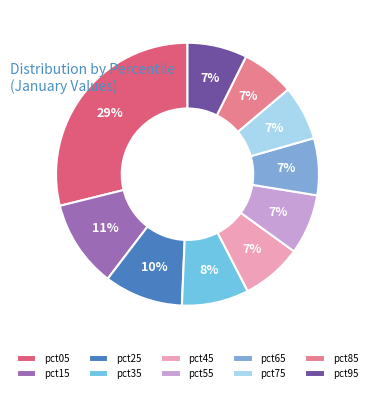

Count the number of slices in the pie.

10